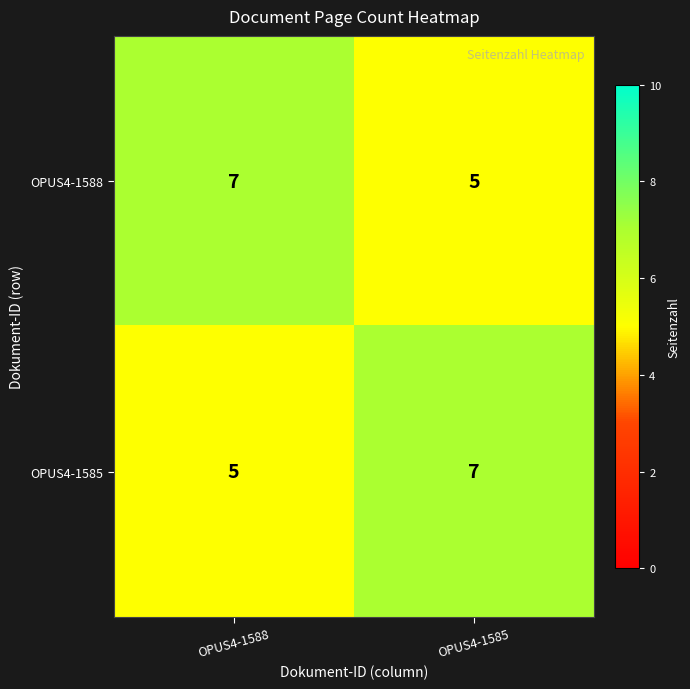

What is the minimum value shown in the chart?

5